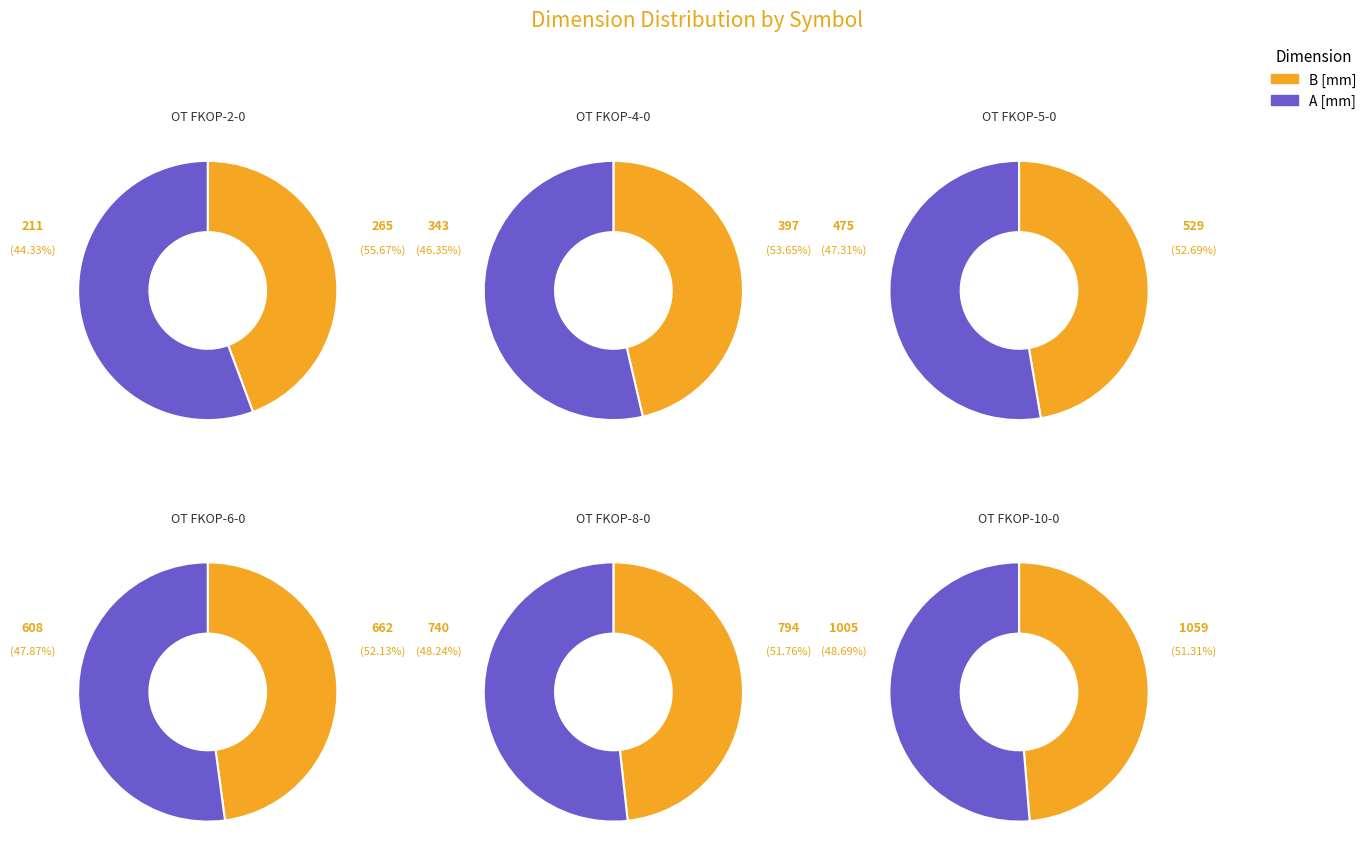

To the nearest percent, what percentage of the pie is OT FKOP-2-0?

7%